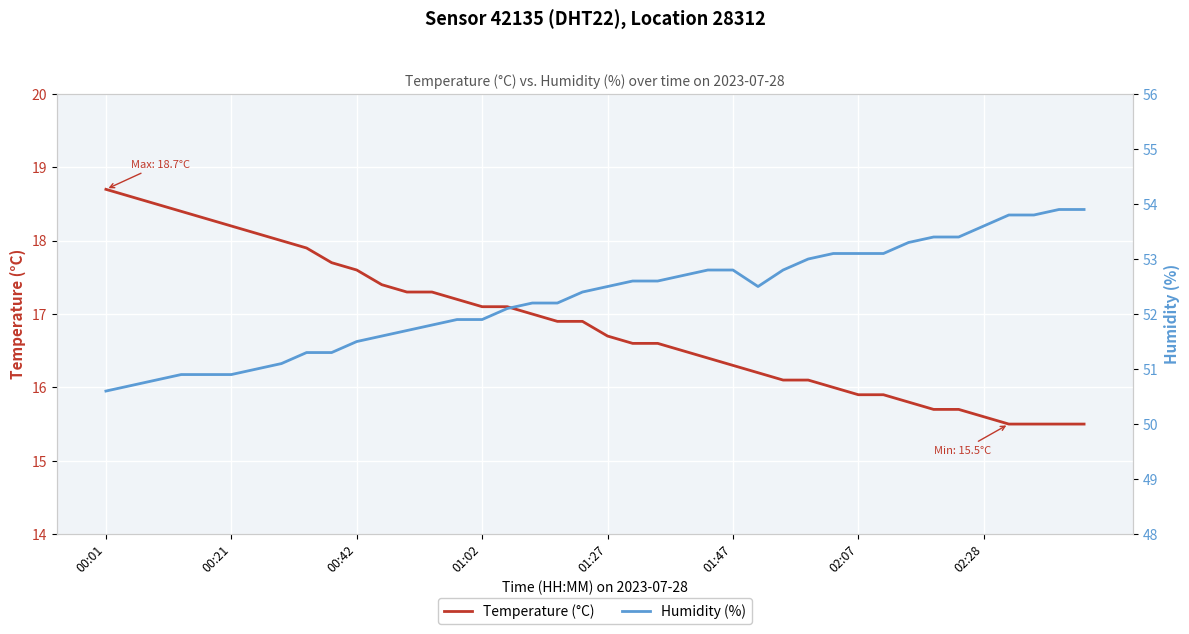

True or false: Temperature (°C) and Humidity (%) cross at least once.

False